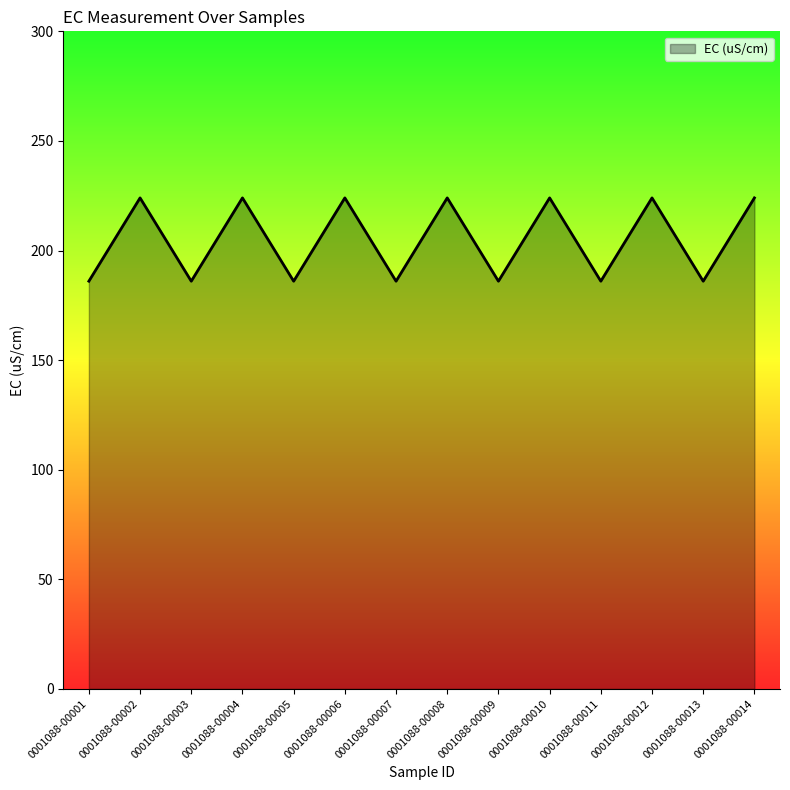

What is the greatest value displayed?

224